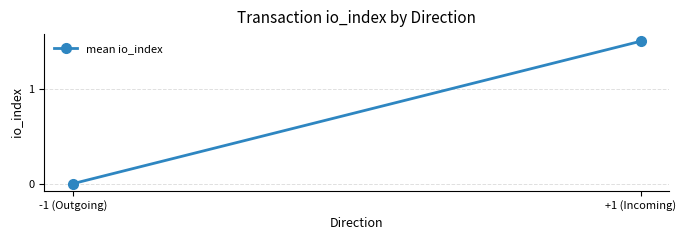

How many values are between 0 and 1?

1